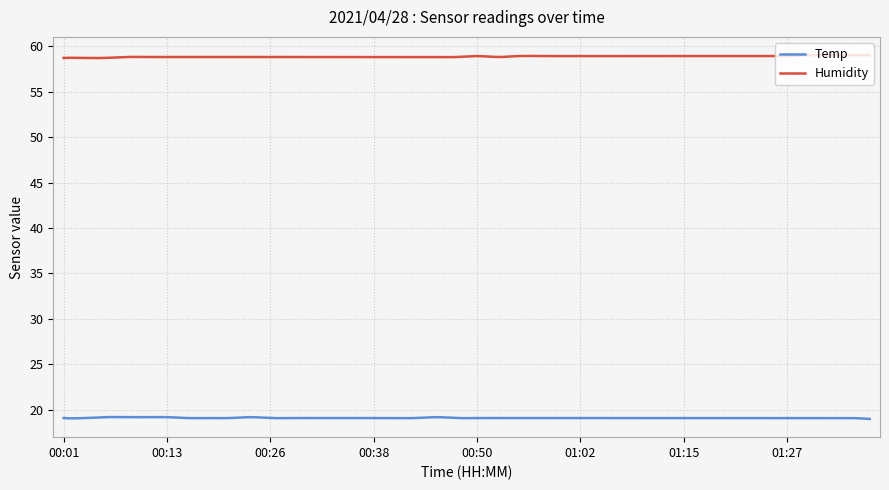

True or false: Humidity and Temp intersect in this chart.

False